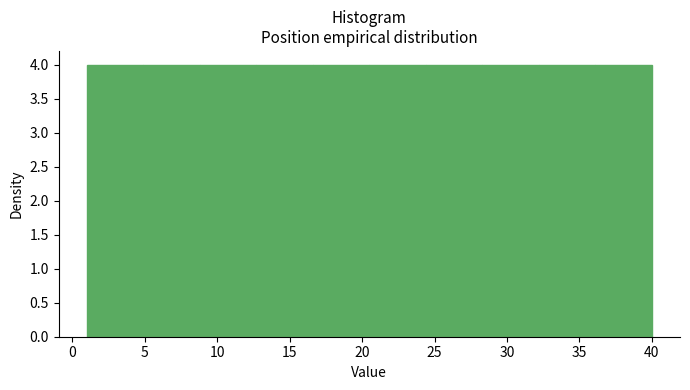

Reading left to right, transcribe this chart: for each bar, give the range it covers on the x-axis and its height. Neither the bar edges nor the heights are printed on the chart, so give them approximately, as read against the axes.

1.0 to 4.9: 4
4.9 to 8.8: 4
8.8 to 12.7: 4
12.7 to 16.6: 4
16.6 to 20.5: 4
20.5 to 24.4: 4
24.4 to 28.3: 4
28.3 to 32.2: 4
32.2 to 36.1: 4
36.1 to 40.0: 4